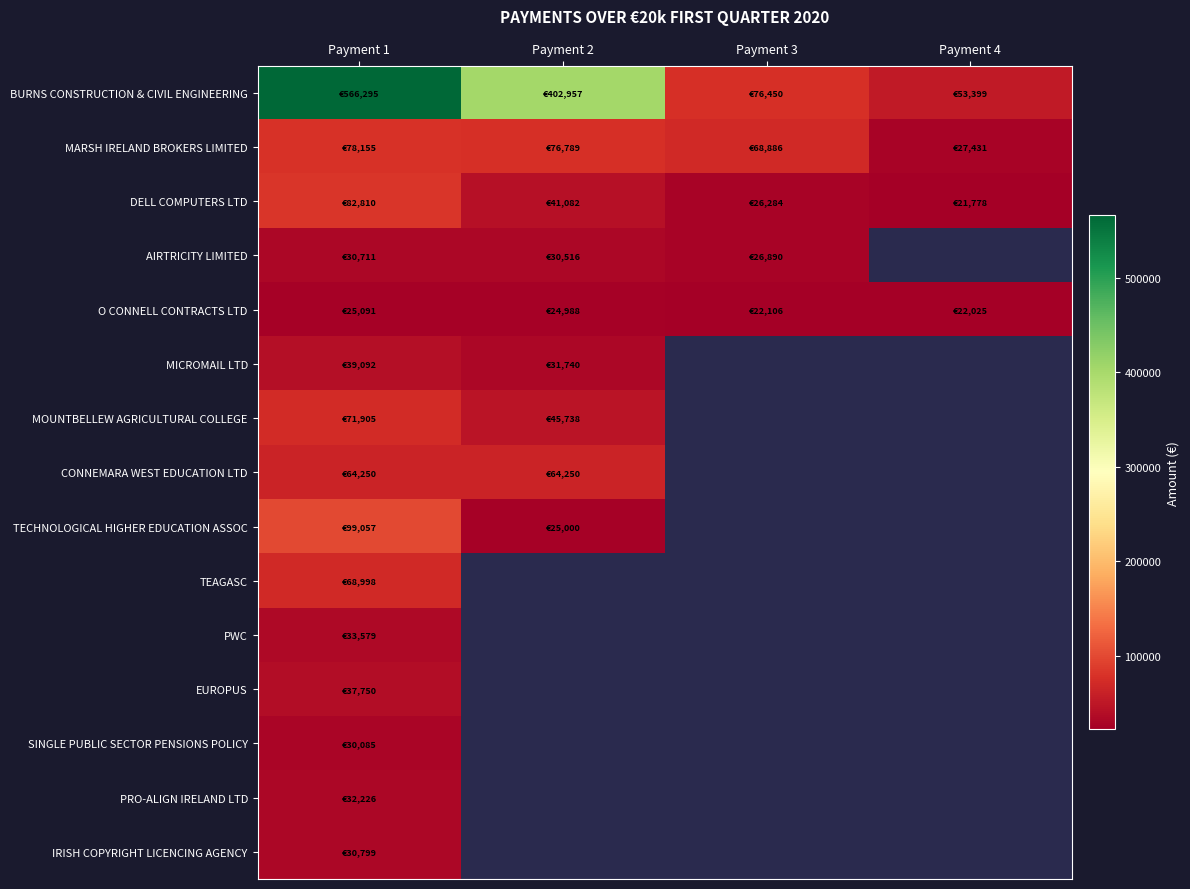

Which series changed the most between Payment 1 and Payment 2?

BURNS CONSTRUCTION & CIVIL ENGINEERING